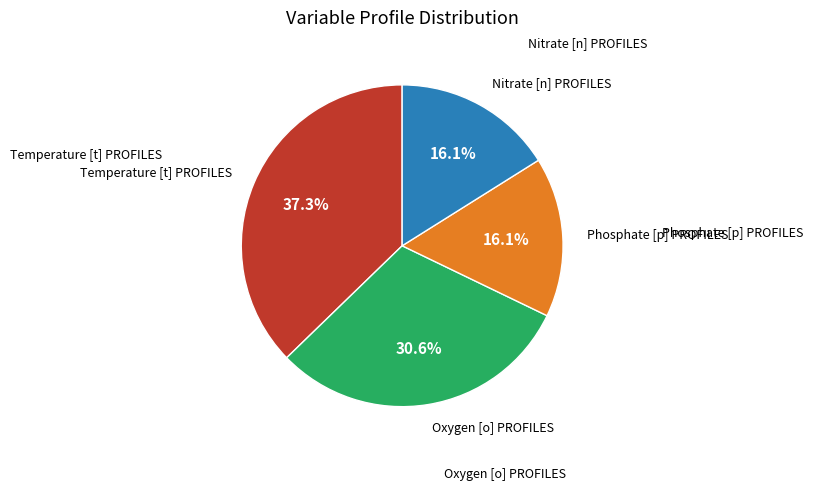

Is it true that Oxygen [o] PROFILES is 23% of the pie?

False